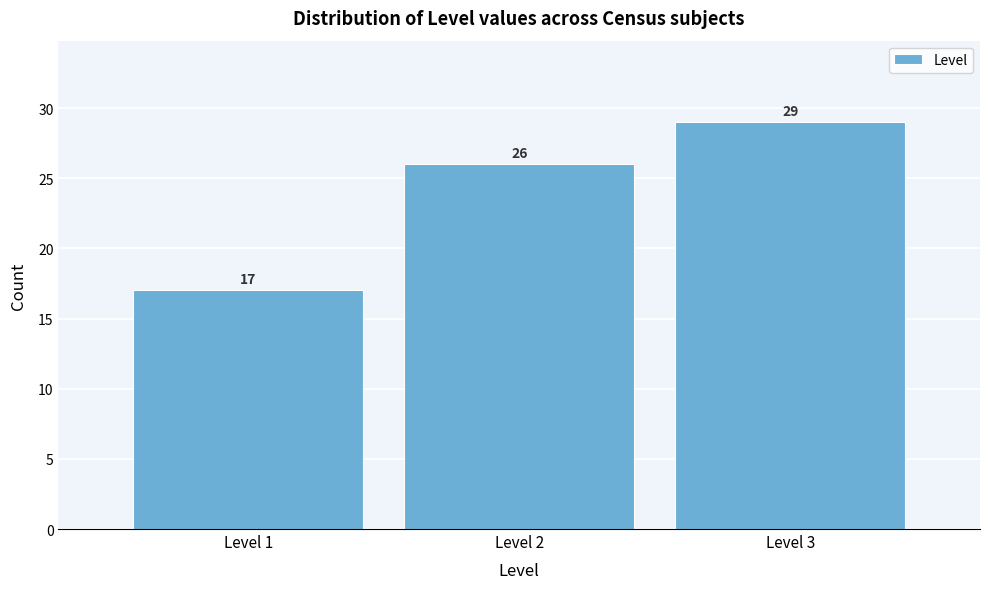

Reading left to right, list every bar in this chart as the range it spans on the x-axis followed by its height.

0.5 to 1.5: 17
1.5 to 2.5: 26
2.5 to 3.5: 29